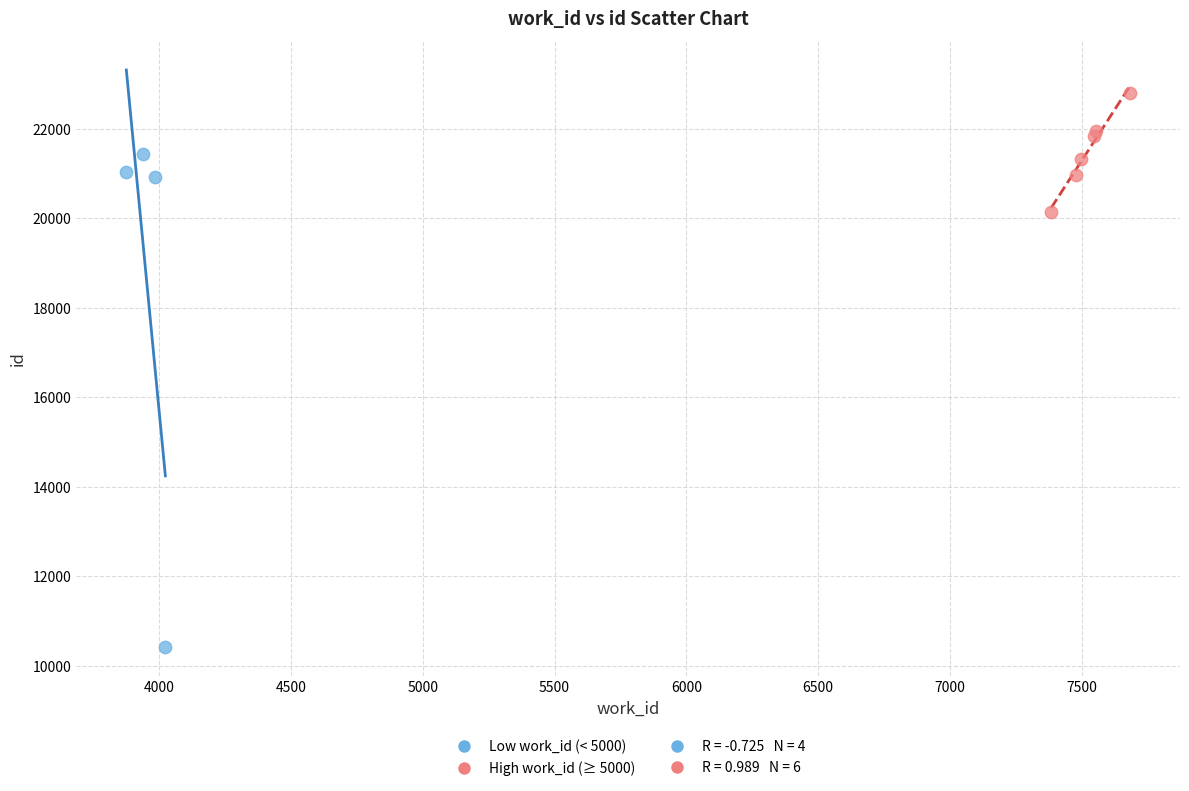

Which series has the widest spread of Y values?

Low work_id (< 5000)